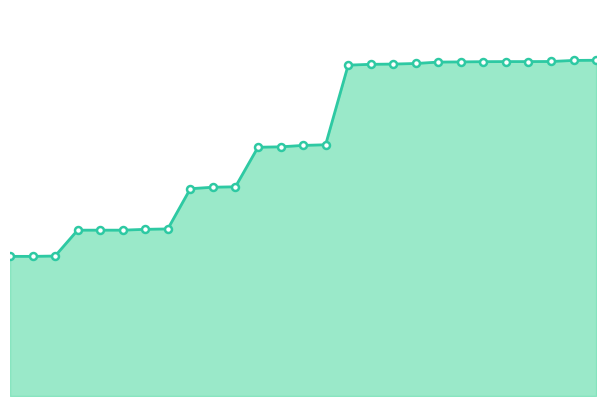

What is the minimum value shown in the chart?

1684